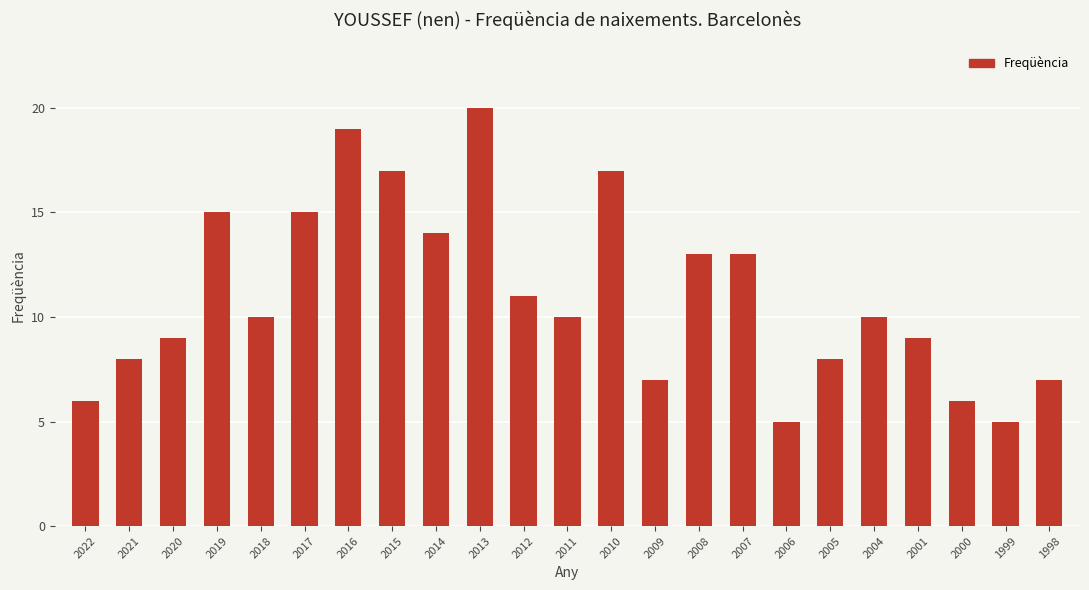

How many bars are there in total?

23